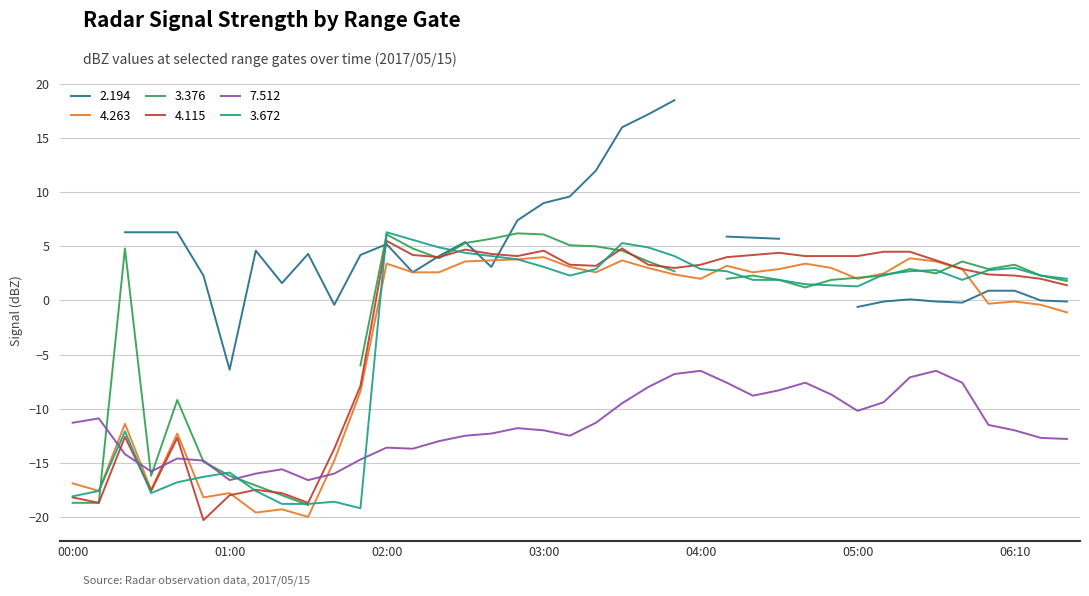

What is the average value of the 3.672 series?

-3.1